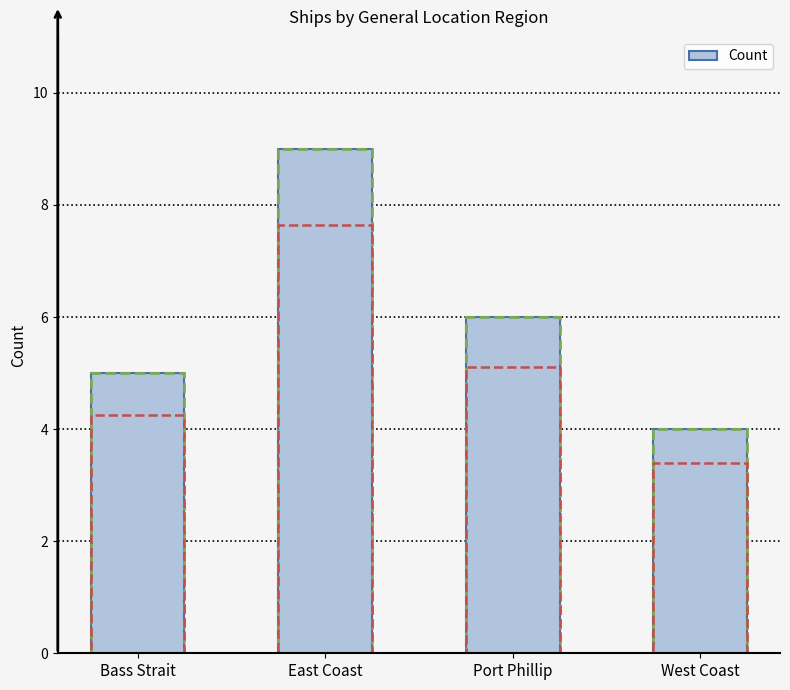

Are the bars horizontal?

No